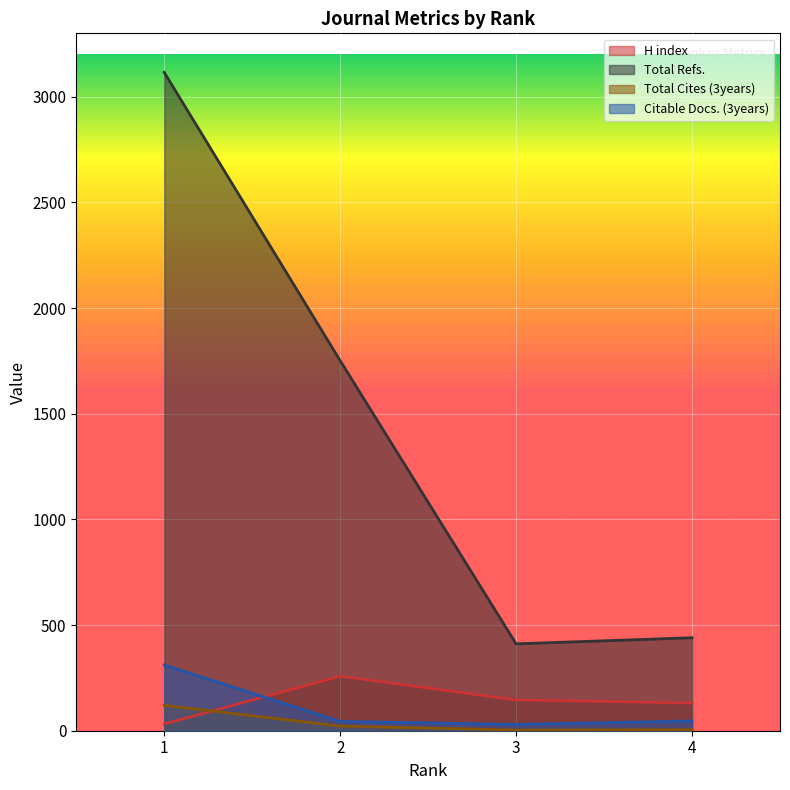

Between 4 and 3, which is larger?

3